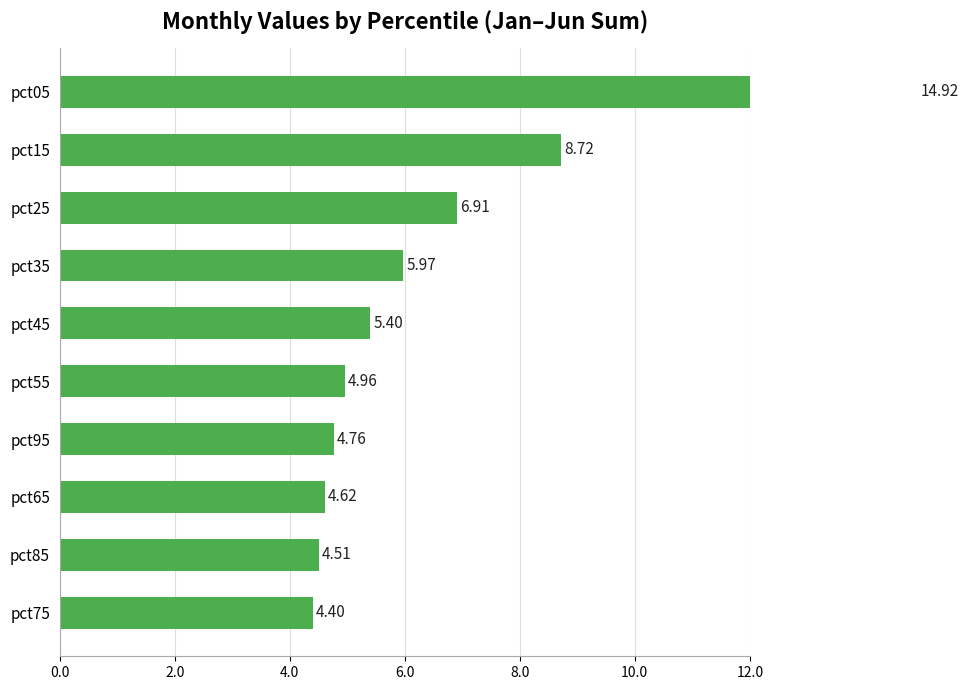

The value at pct65 is 1.8. True or false?

False